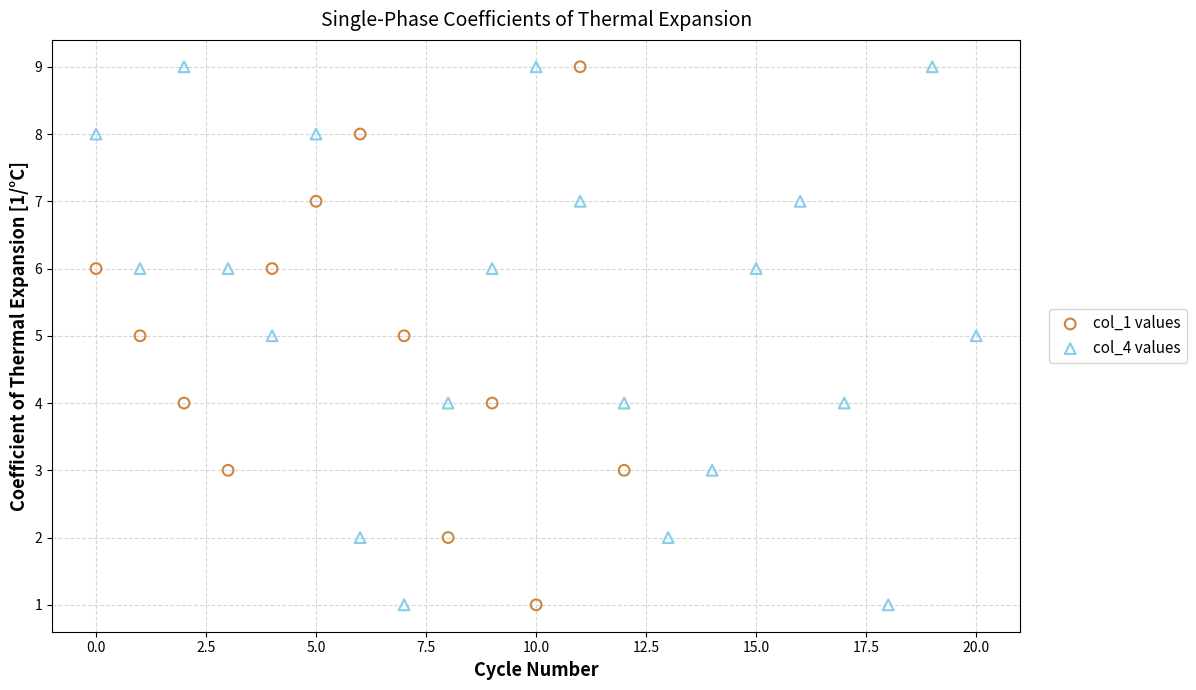

What are all the series names shown in the legend?

col_1 values, col_4 values